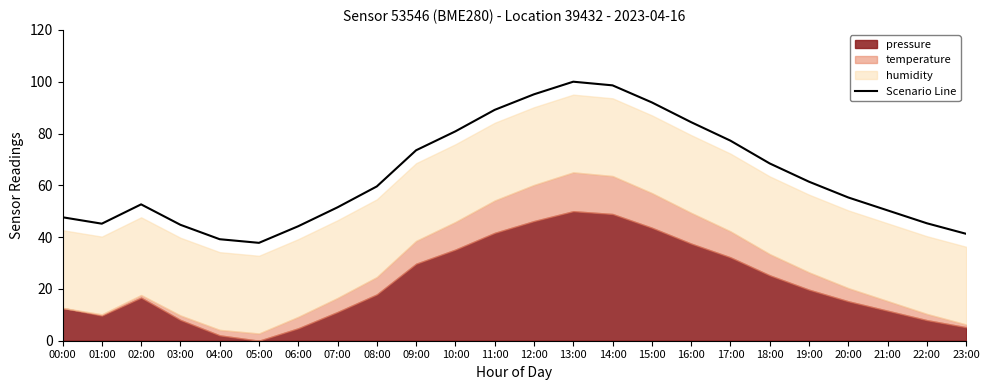

What is the difference between the maximum and minimum values?

62.2